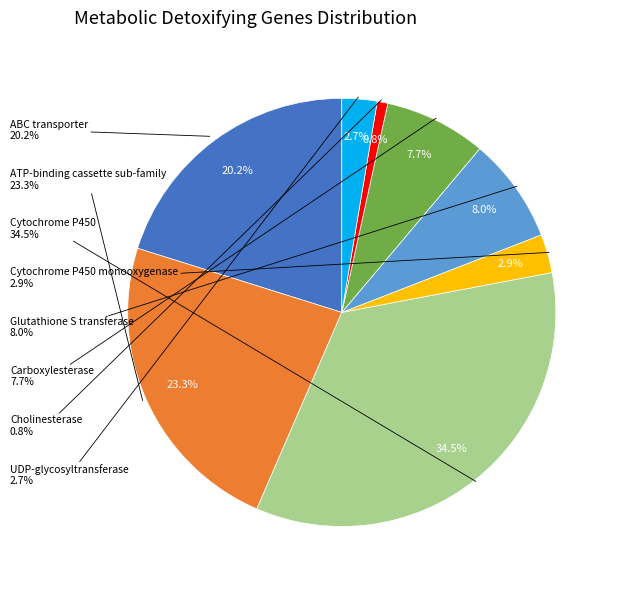

Which category has the smallest portion of the pie?

Cholinesterase